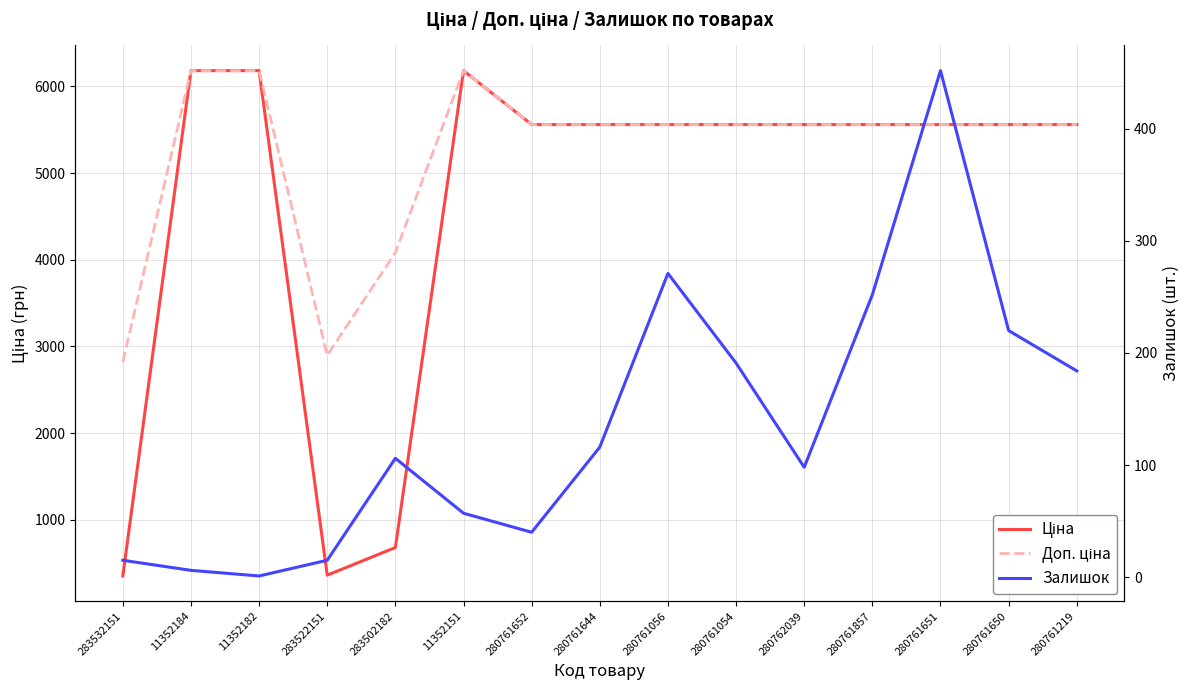

What is the lowest value of the Доп. ціна series?

2821.2